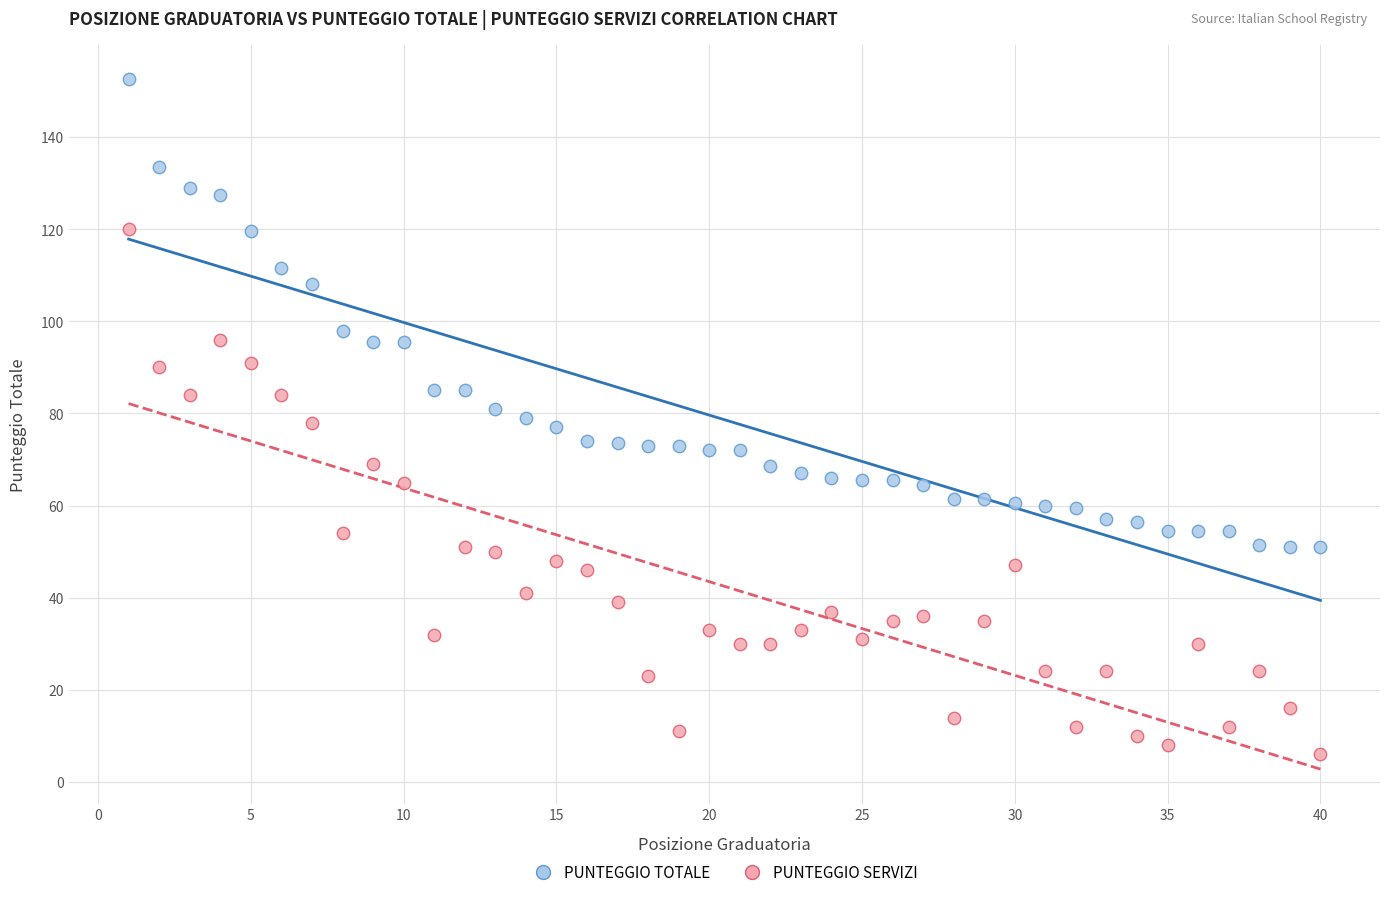

Which series has the widest spread of Y values?

PUNTEGGIO SERVIZI